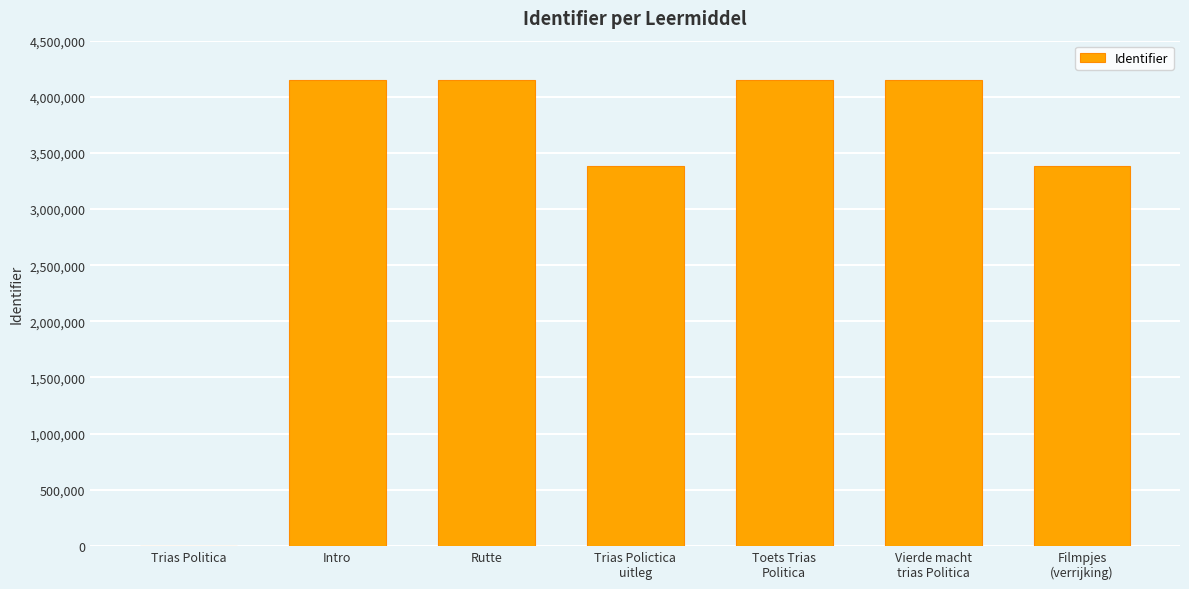

Approximately how many times larger is the value at Vierde macht
trias Politica compared to Trias Polictica
uitleg?

1.2